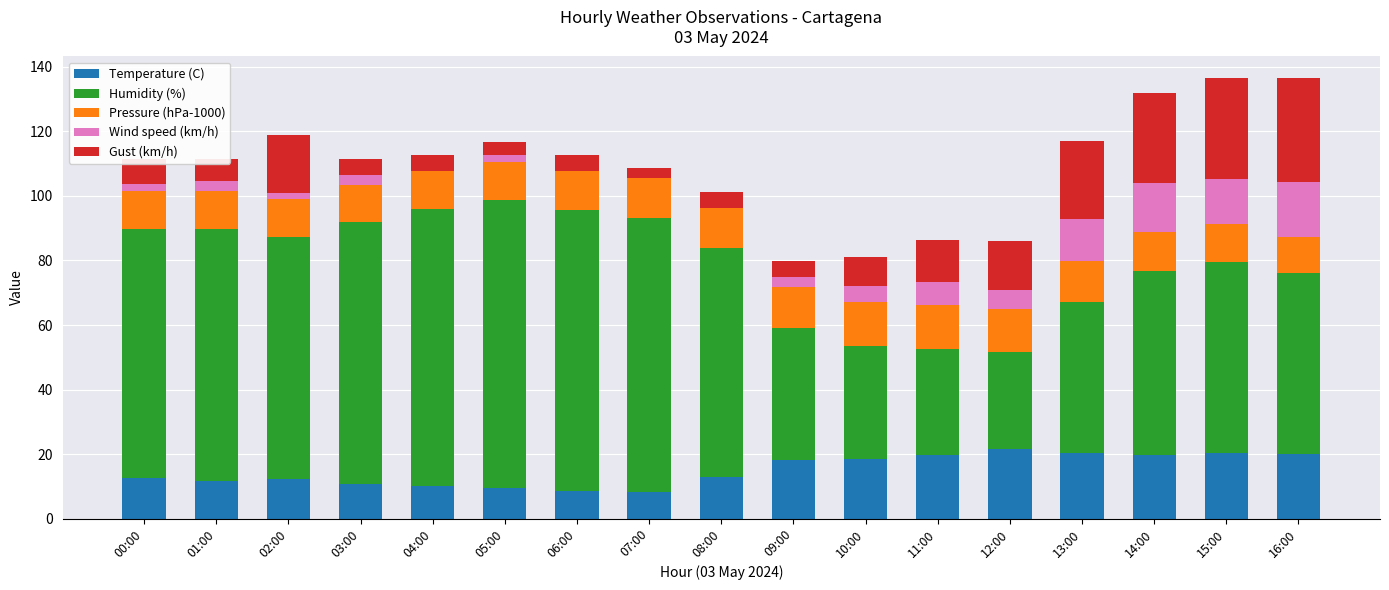

True or false: Temperature (C) has a value of 36.8 at 12:00.

False